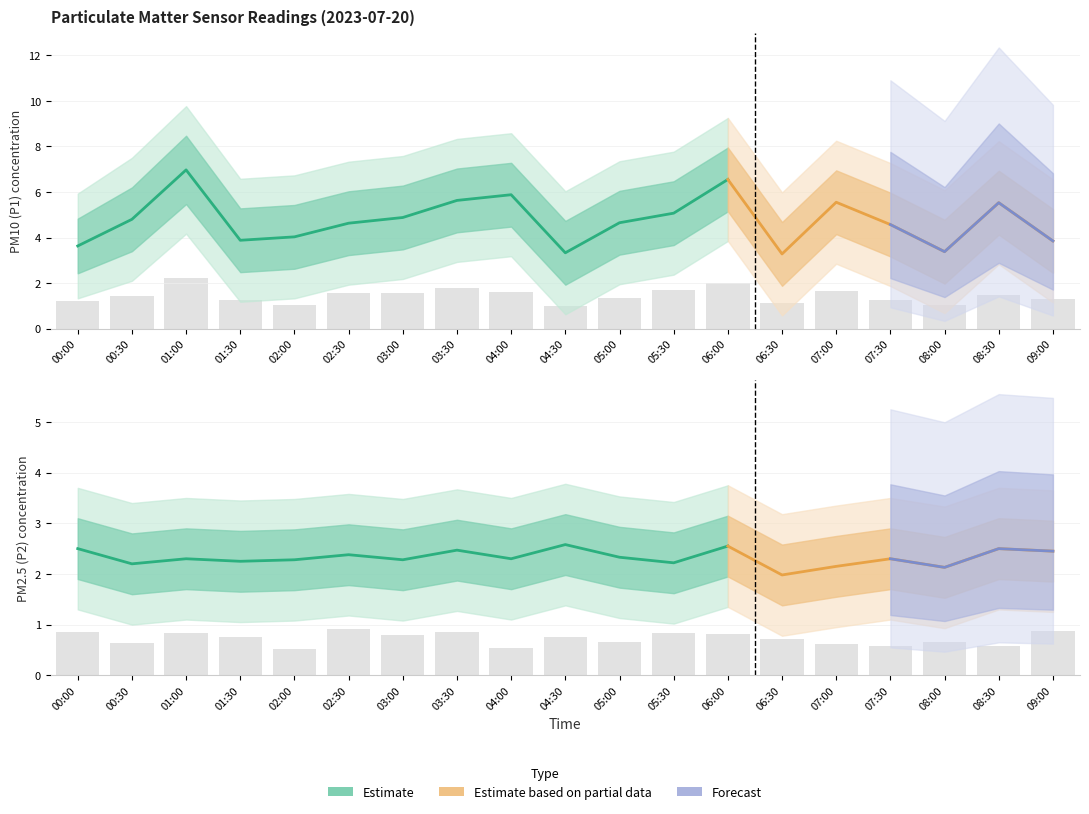

Rank the series by their average value, from highest to lowest.

P1, P2